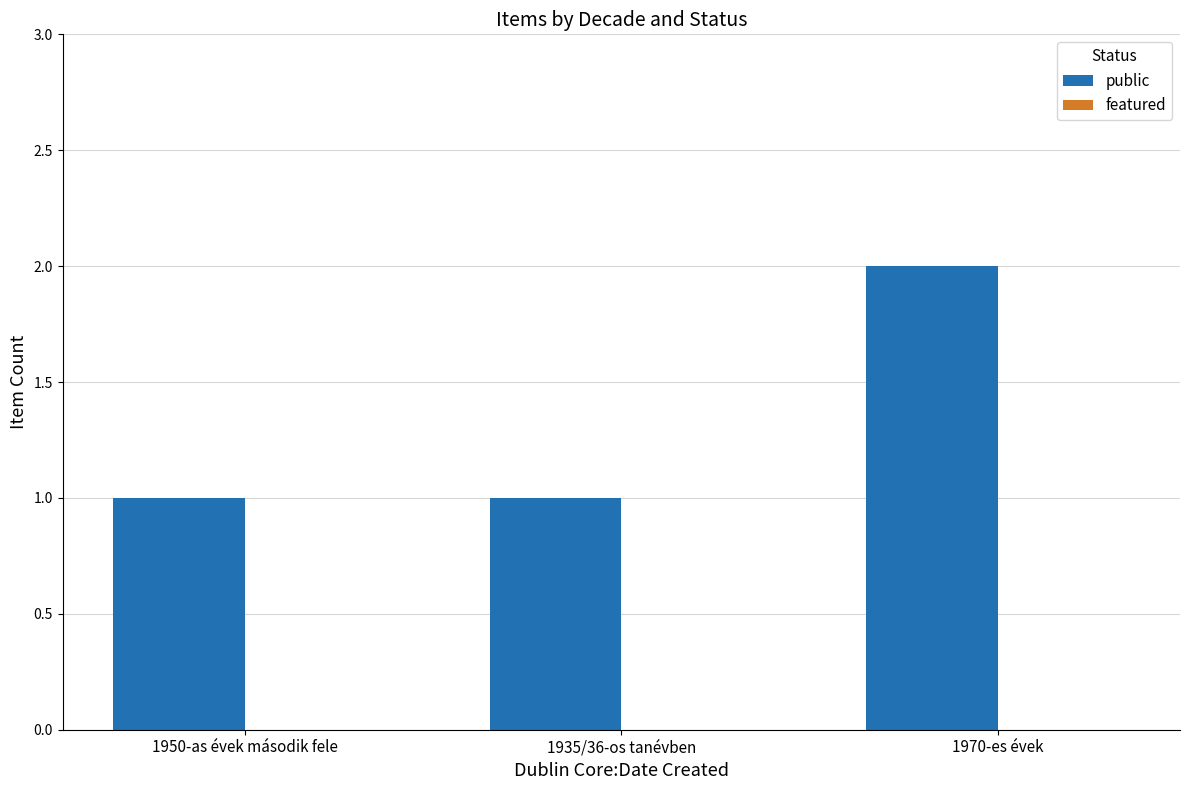

What is the ratio of the value at 1950-as évek második fele to the value at 1935/36-os tanévben?

1.0